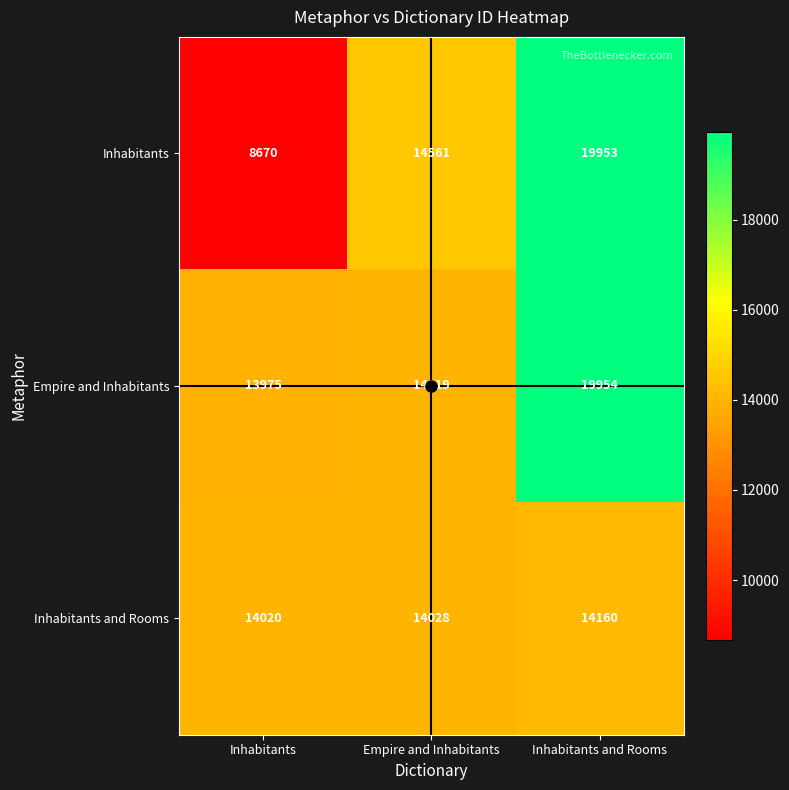

What is the highest value of the Inhabitants and Rooms series?

14160